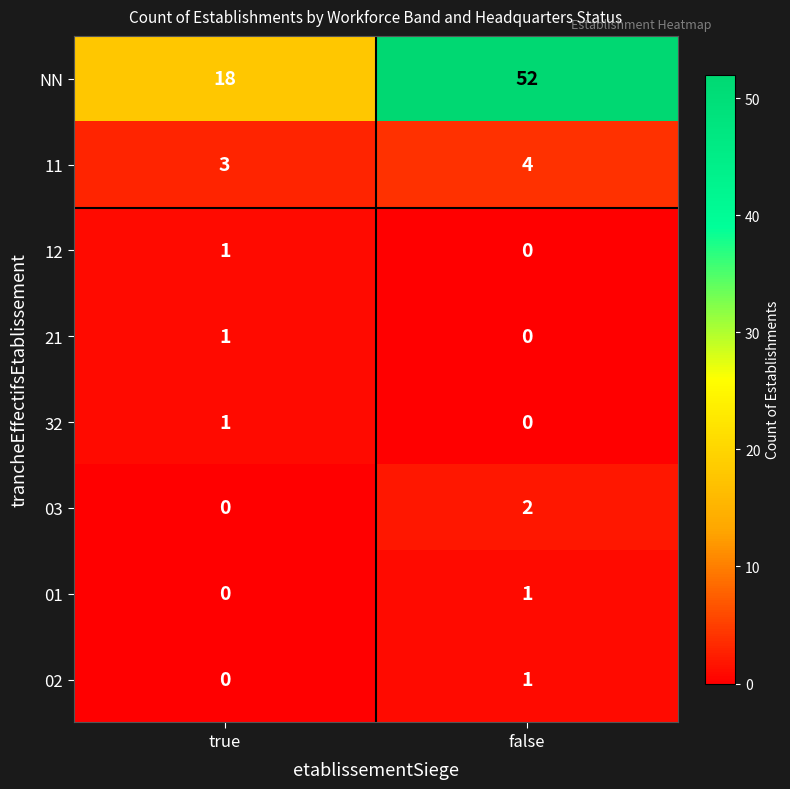

Reading left to right, transcribe all the data shown in this chart.

NN: 18	52
11: 3	4
12: 1	0
21: 1	0
32: 1	0
03: 0	2
01: 0	1
02: 0	1